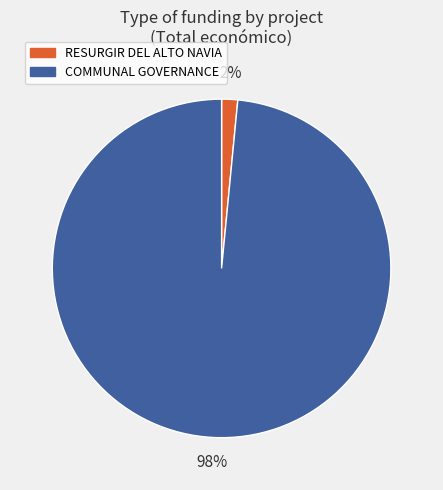

To the nearest percent, what is the combined percentage of RESURGIR DEL ALTO NAVIA and COMMUNAL GOVERNANCE?

100%